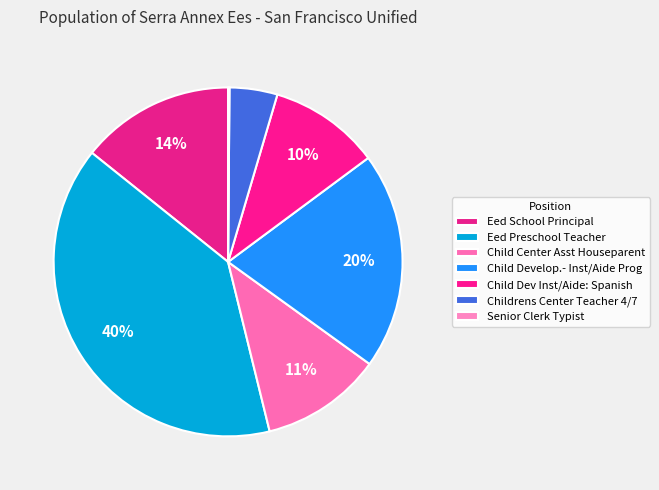

How many segments does this pie chart have?

7